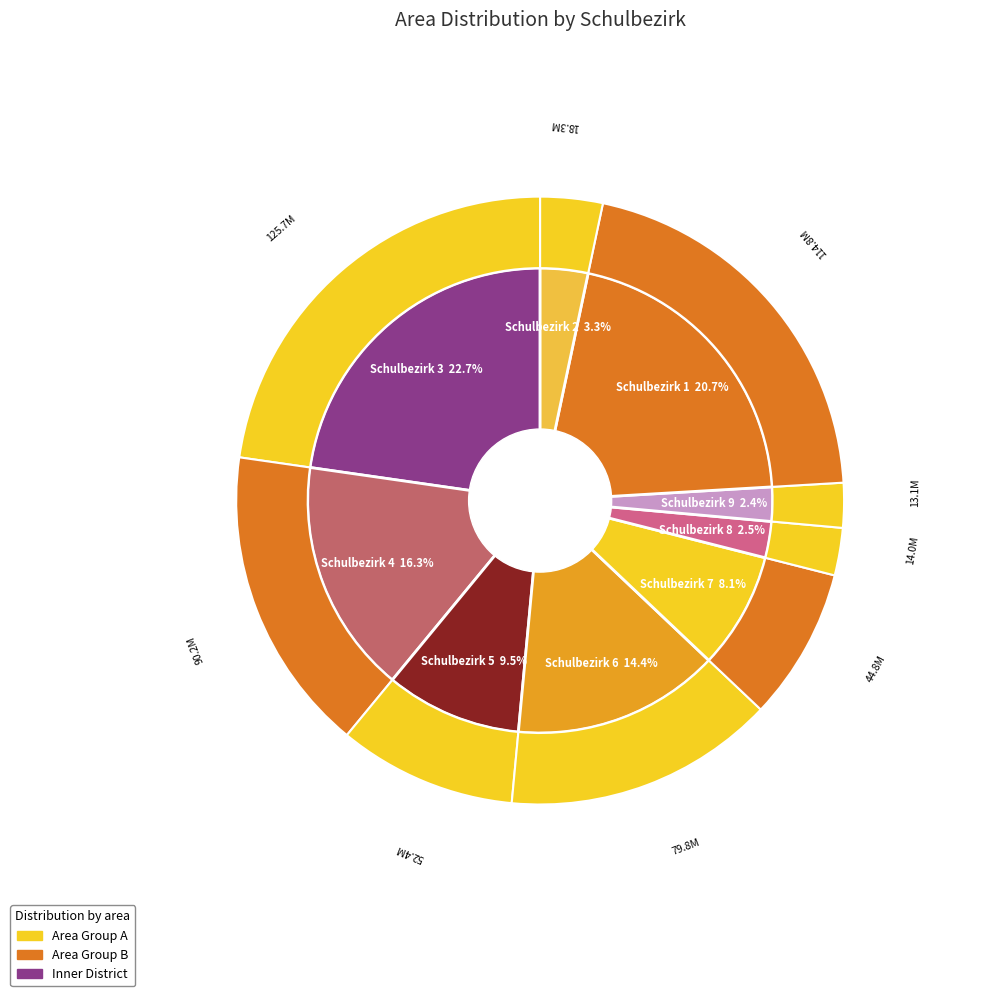

What is the largest slice in the pie chart?

Schulbezirk 3